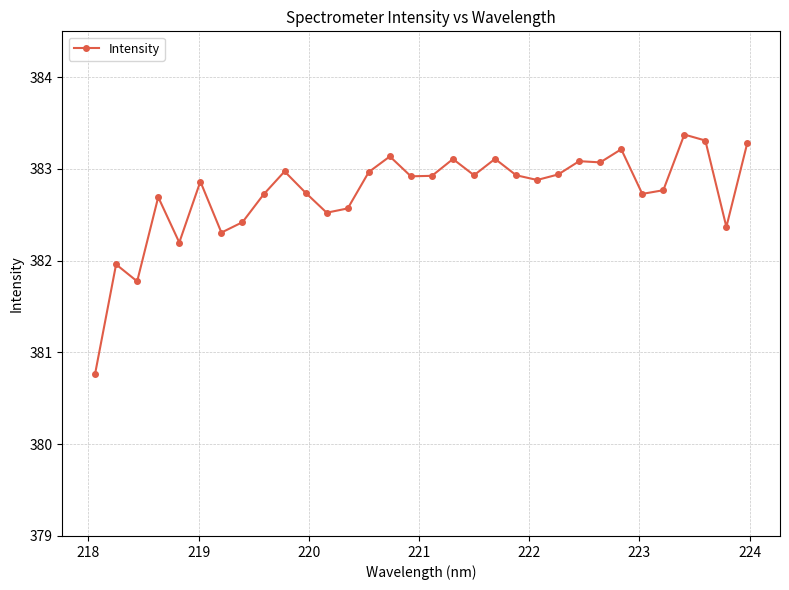

What is the smallest value displayed?

380.8